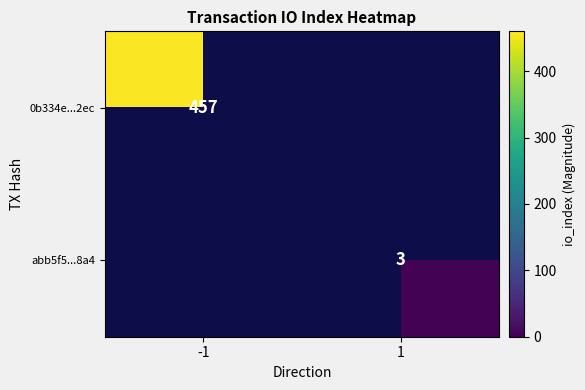

True or false: abb5f5...8a4 has a value of 3 at 1.

True